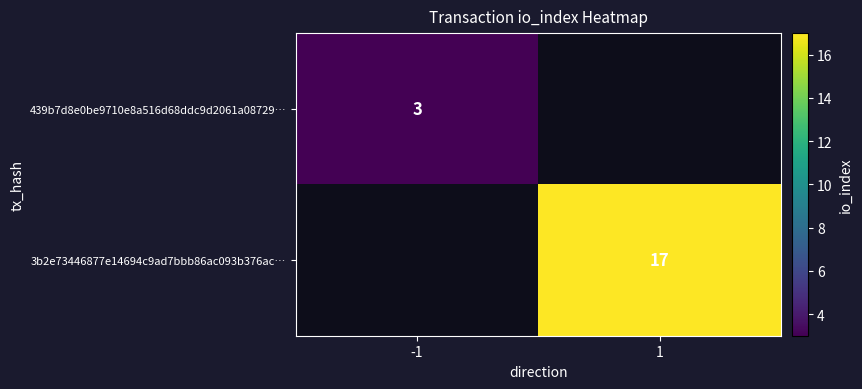

How many data points does each series have?

2